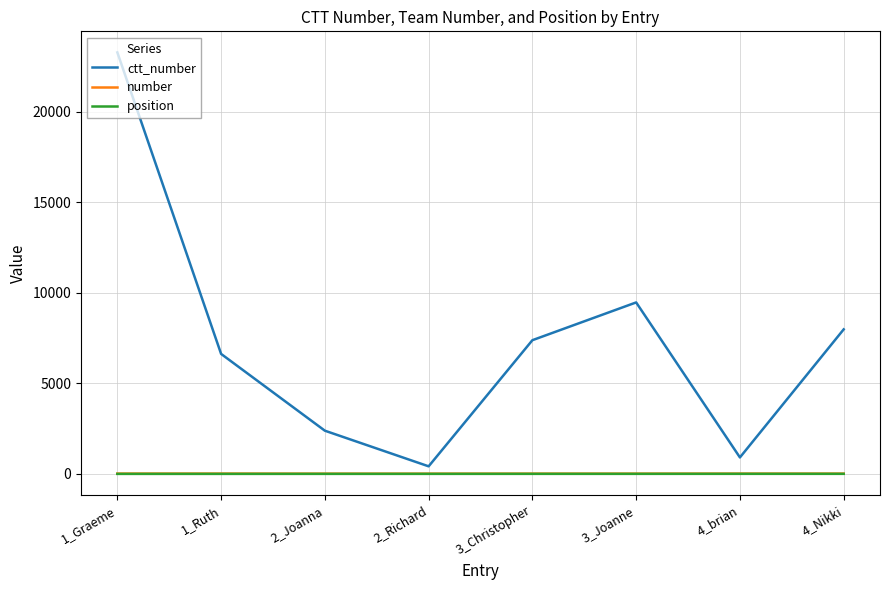

At which label does ctt_number reach its peak?

1_Graeme